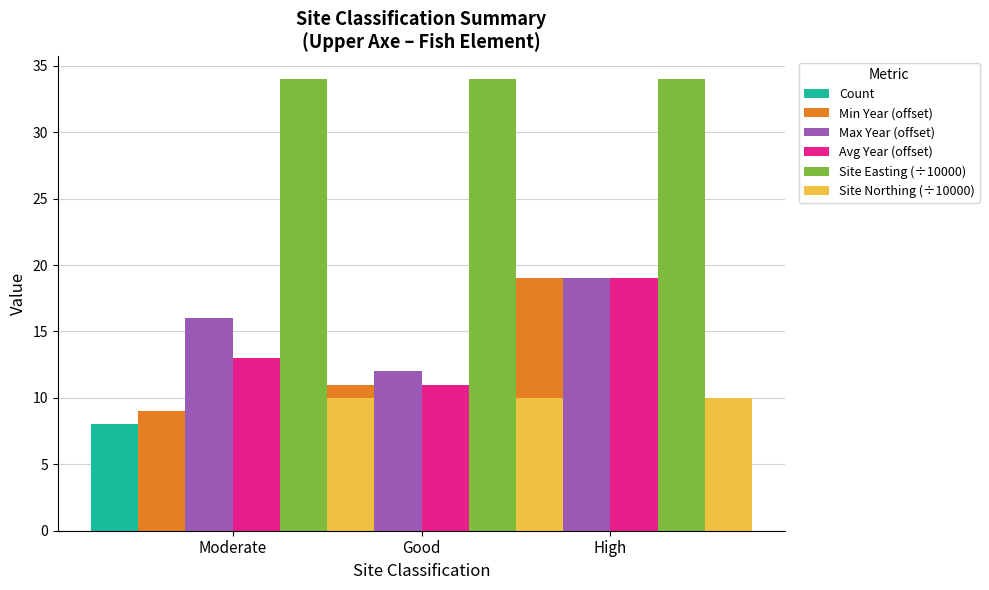

True or false: Site Easting (÷10000) has a value of 16 at Moderate.

False